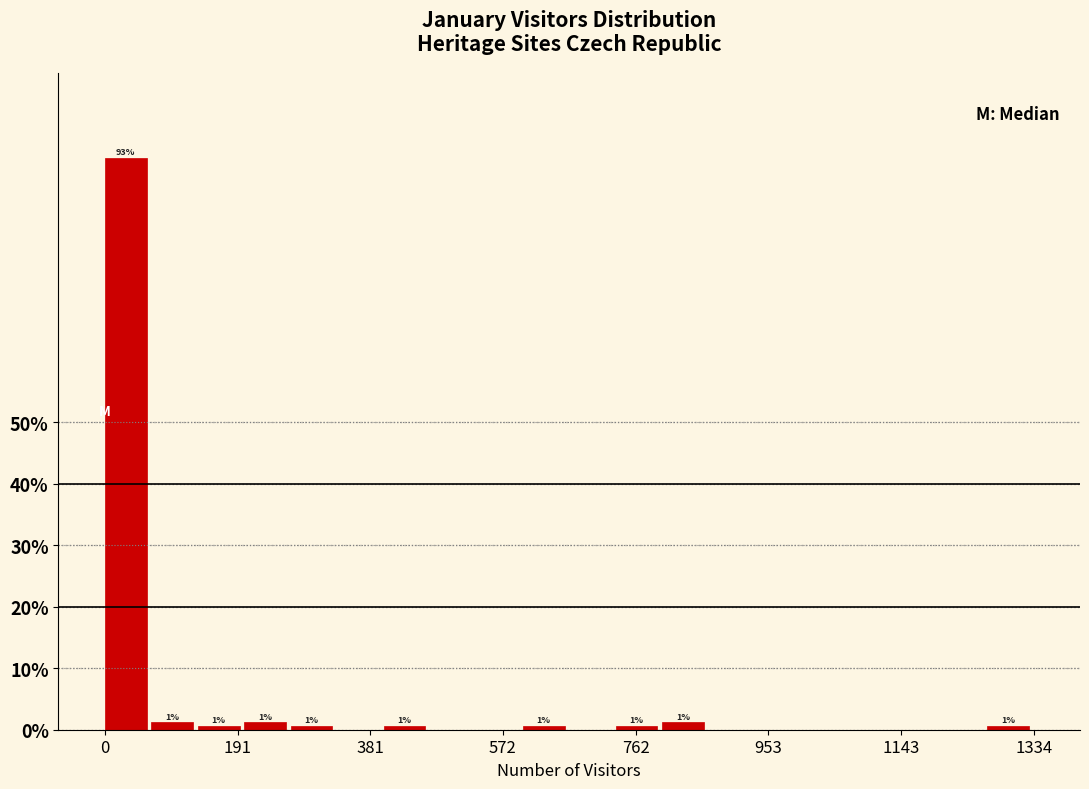

Read against the x-axis, roughly where is the centre of the tallest bar?

40